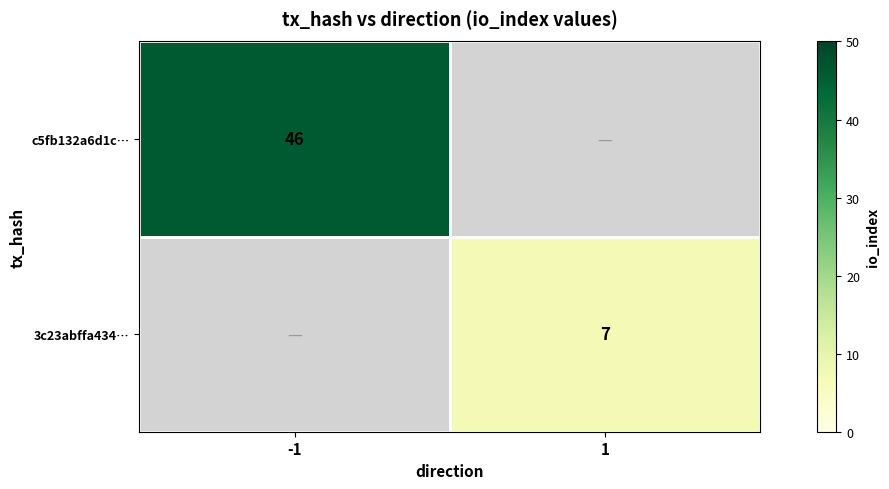

Count the number of data series in this chart.

2